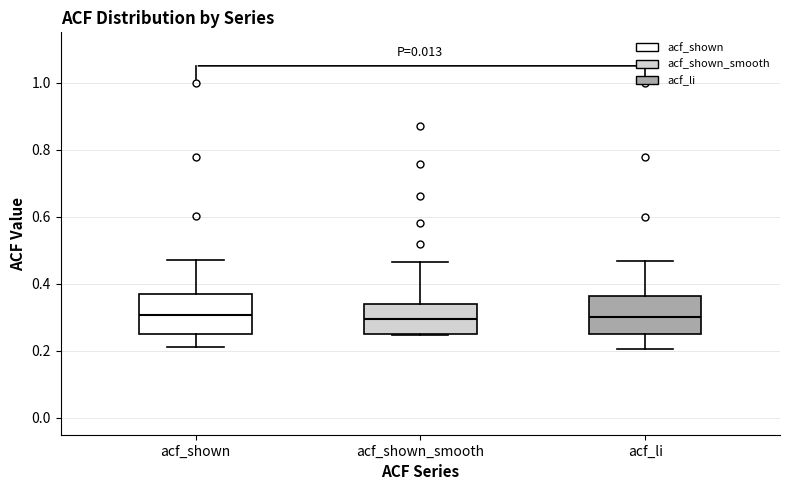

Reading left to right, transcribe this box plot: for each box, give where its median line is, the range the box spans, and where its two whiskers end, as read against the y-axis. The values are not printed on the chart, so give them approximately, as read against the axis.

acf_shown: median 0.30, box 0.26 to 0.36, whiskers 0.22 to 0.48
acf_shown_smooth: median 0.30, box 0.26 to 0.34, whiskers 0.24 to 0.46
acf_li: median 0.30, box 0.24 to 0.36, whiskers 0.20 to 0.46